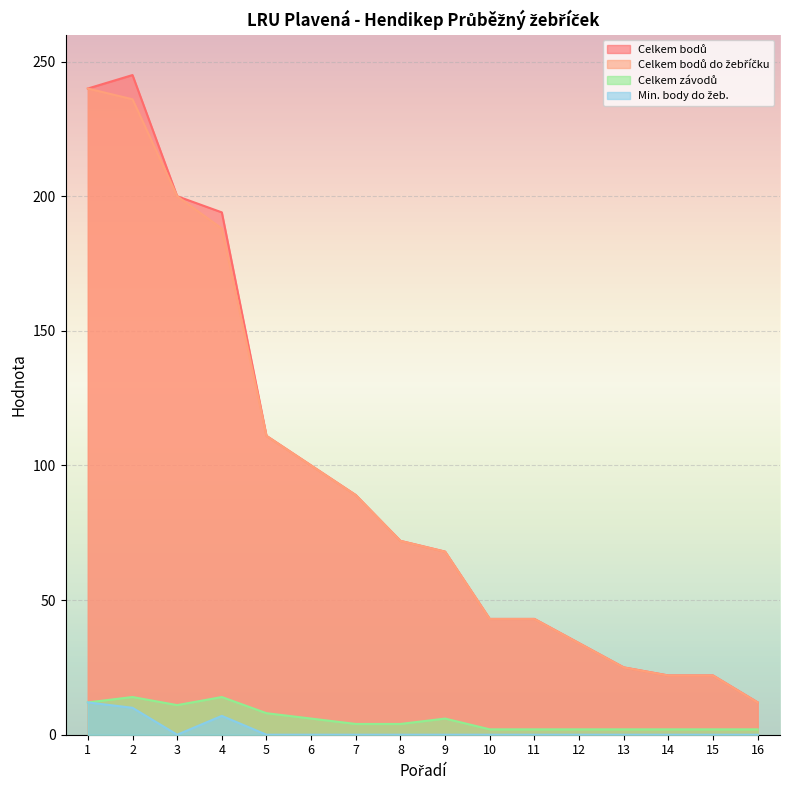

Where is Celkem bodů do žebříčku nearest to the value 126?

5